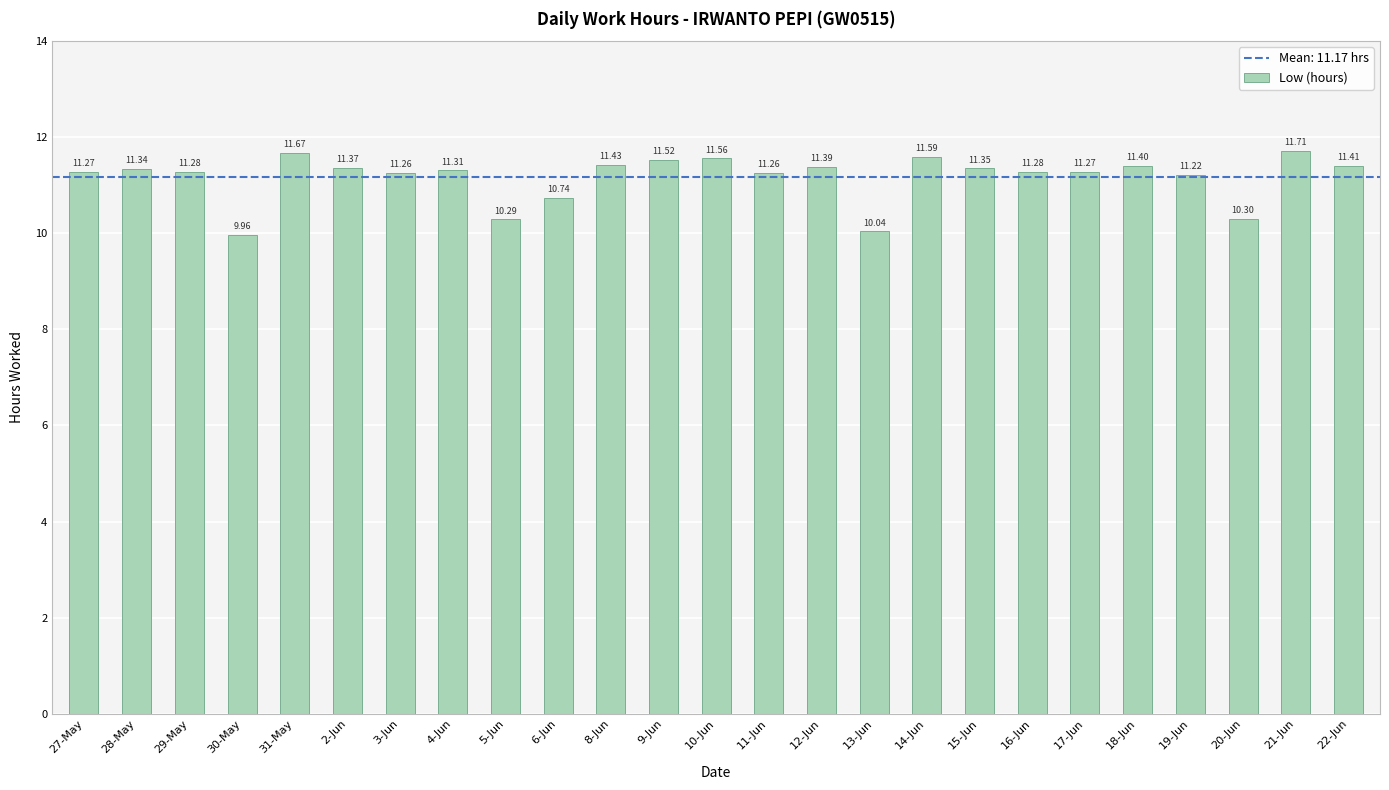

Is it true that the value at 27-May is 11.3?

True